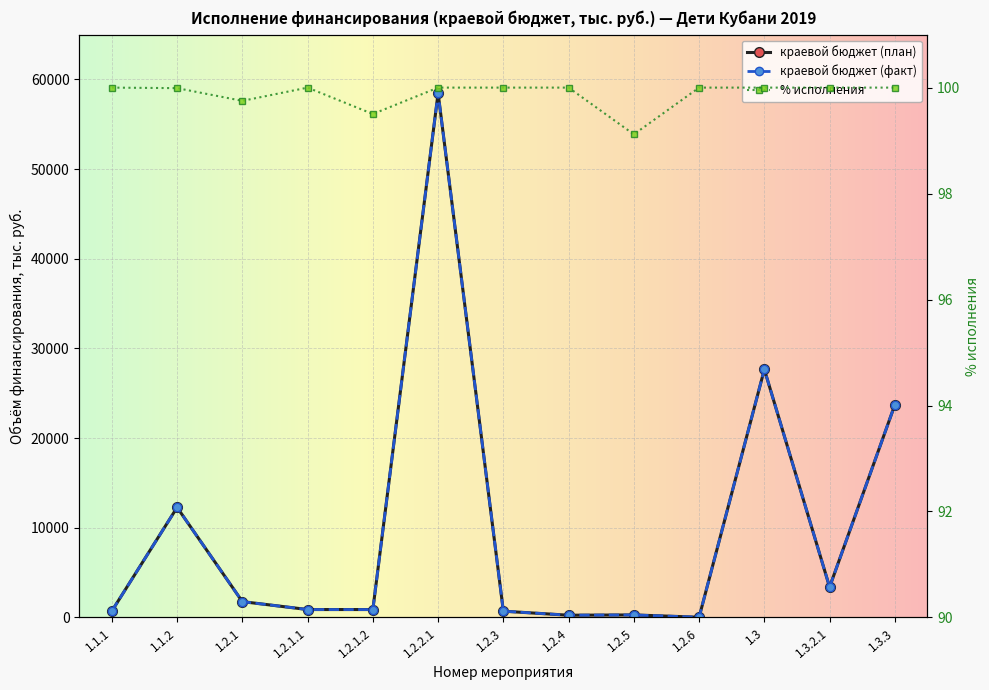

True or false: краевой бюджет (факт) and краевой бюджет (план) cross at least once.

False